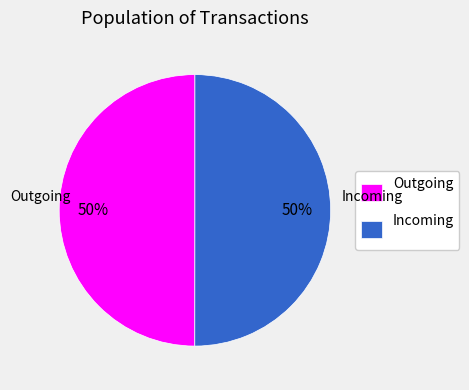

What is the change in value from 224980 to 42880?

+525.9